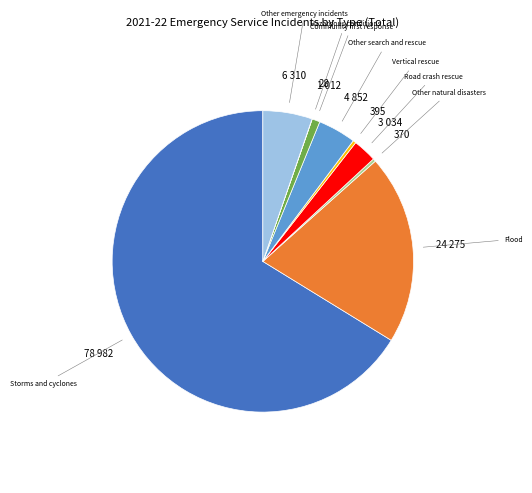

Does any single category account for the majority?

Yes